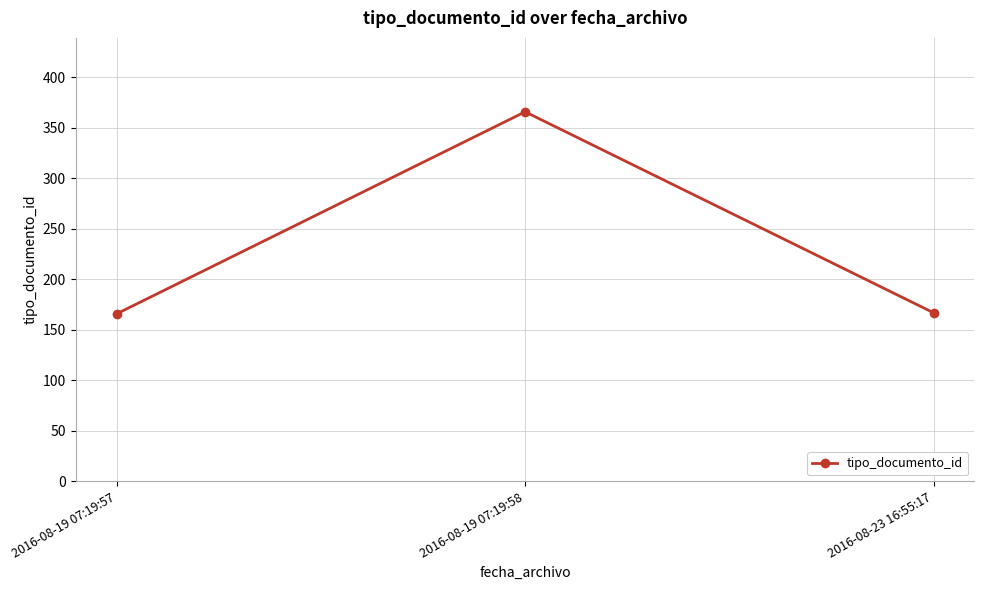

The chart shows a value of 366 at 2016-08-19 07:19:58. True or false?

True